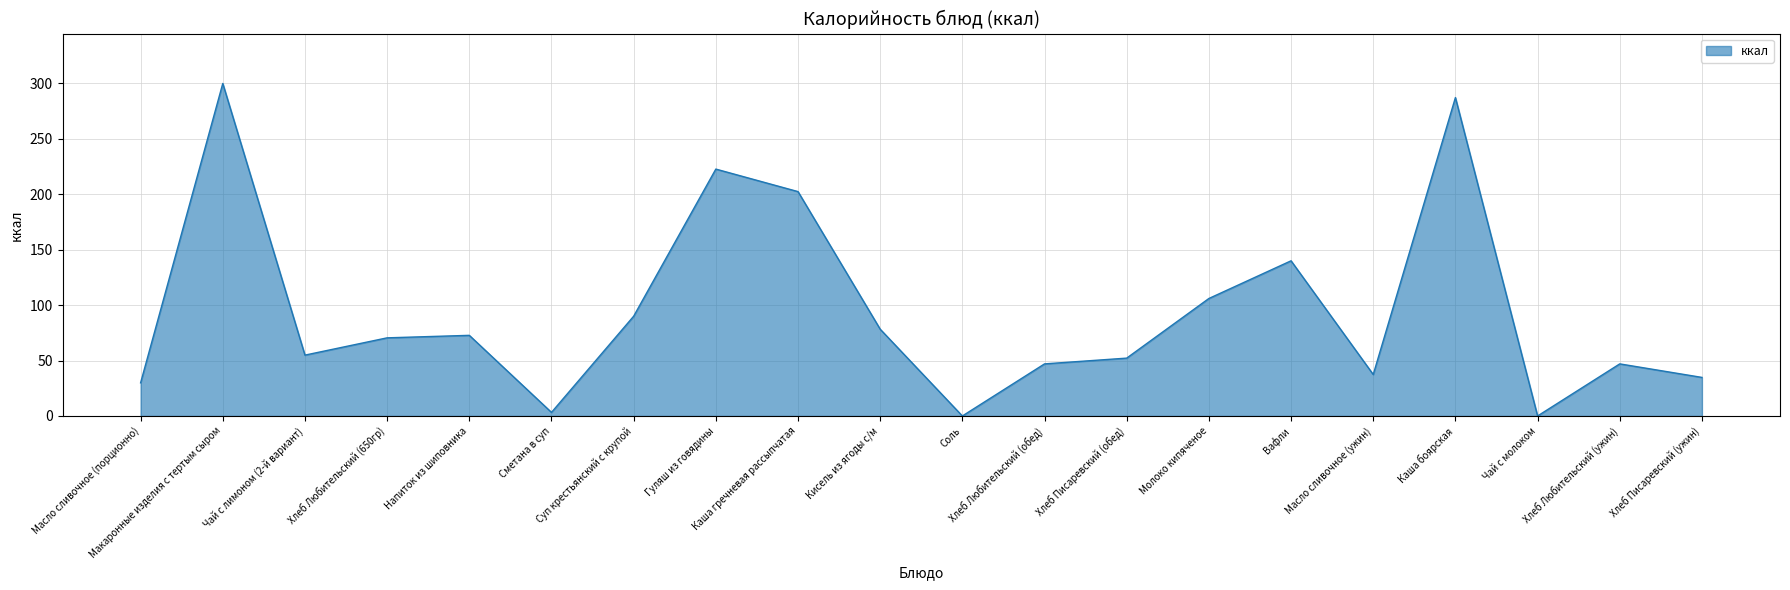

At which label does the data first exceed 70?

Макаронные изделия с тертым сыром